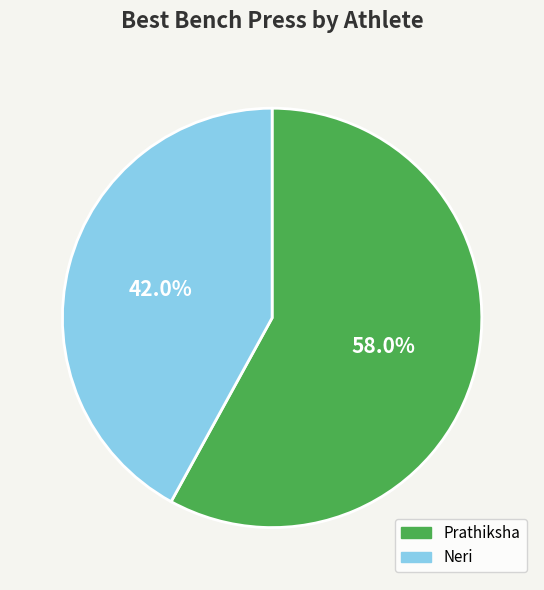

Which slice is the largest?

Prathiksha